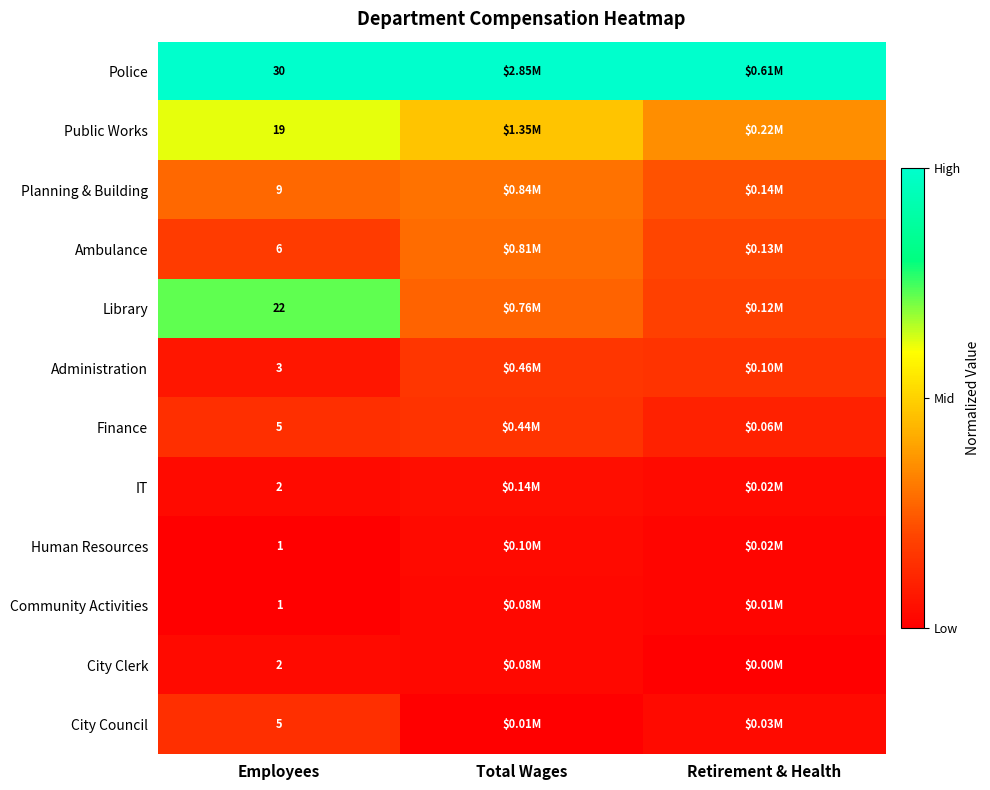

Which has a higher value, Total Wages or Retirement & Health?

Total Wages